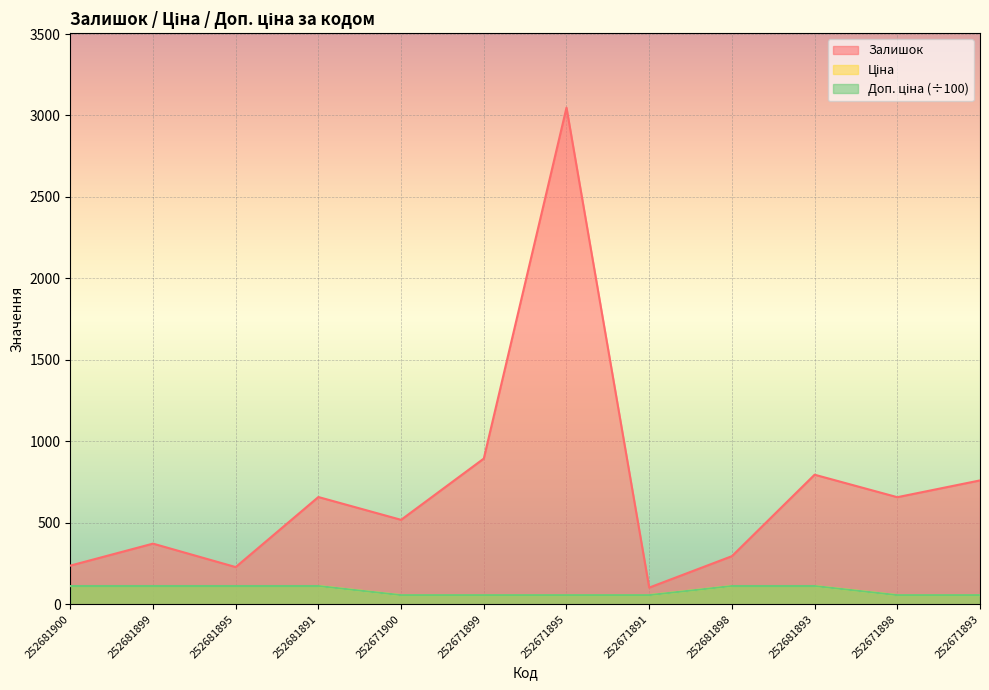

What are all the series names shown in the legend?

Залишок, Ціна, Доп. ціна